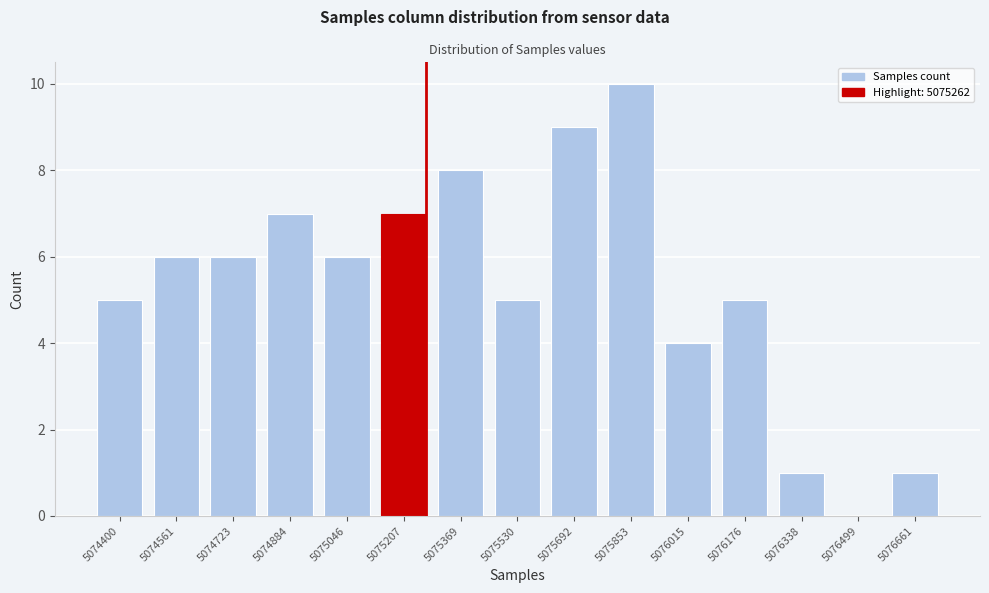

Reading right to left, extract all data points from this chart.

5076661=1	5076499=0	5076338=1	5076176=5	5076015=4	5075853=10	5075692=9	5075530=5	5075369=8	5075207=7	5075046=6	5074884=7	5074723=6	5074561=6	5074400=5